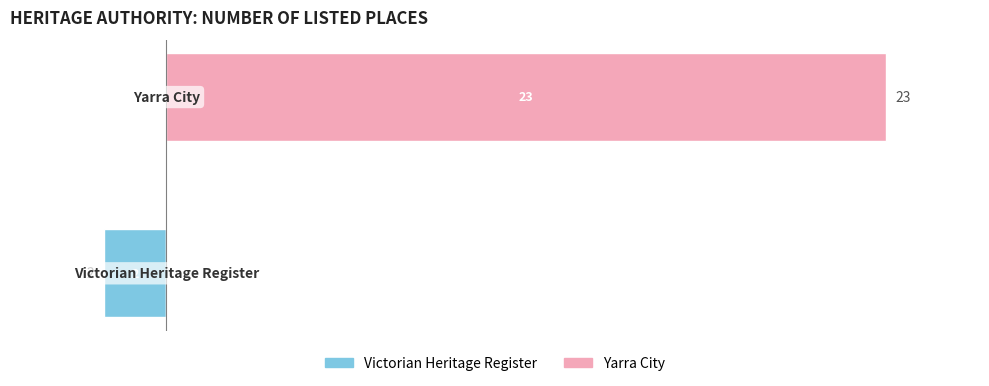

Rank the series by their average value, from lowest to highest.

Victorian Heritage Register, Yarra City